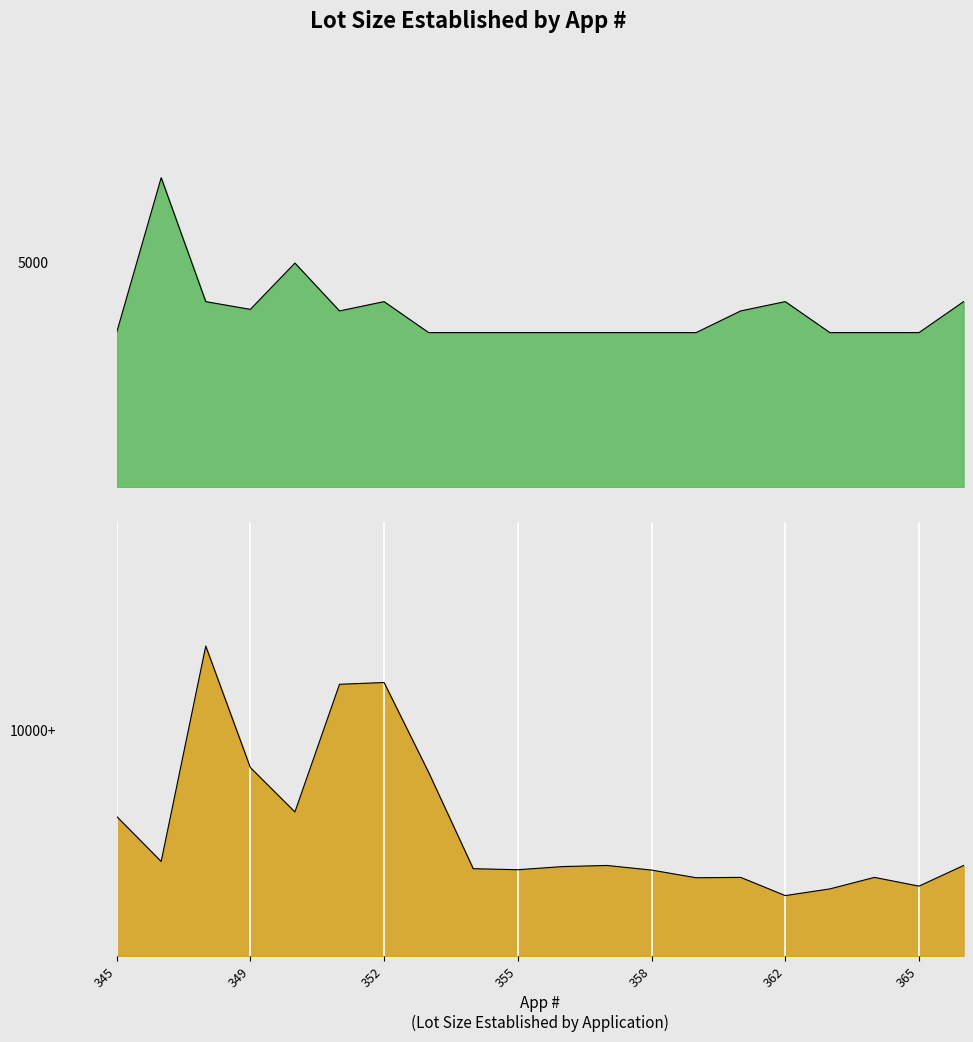

In 10000+, how many points are higher than both neighbors (excluding endpoints)?

5